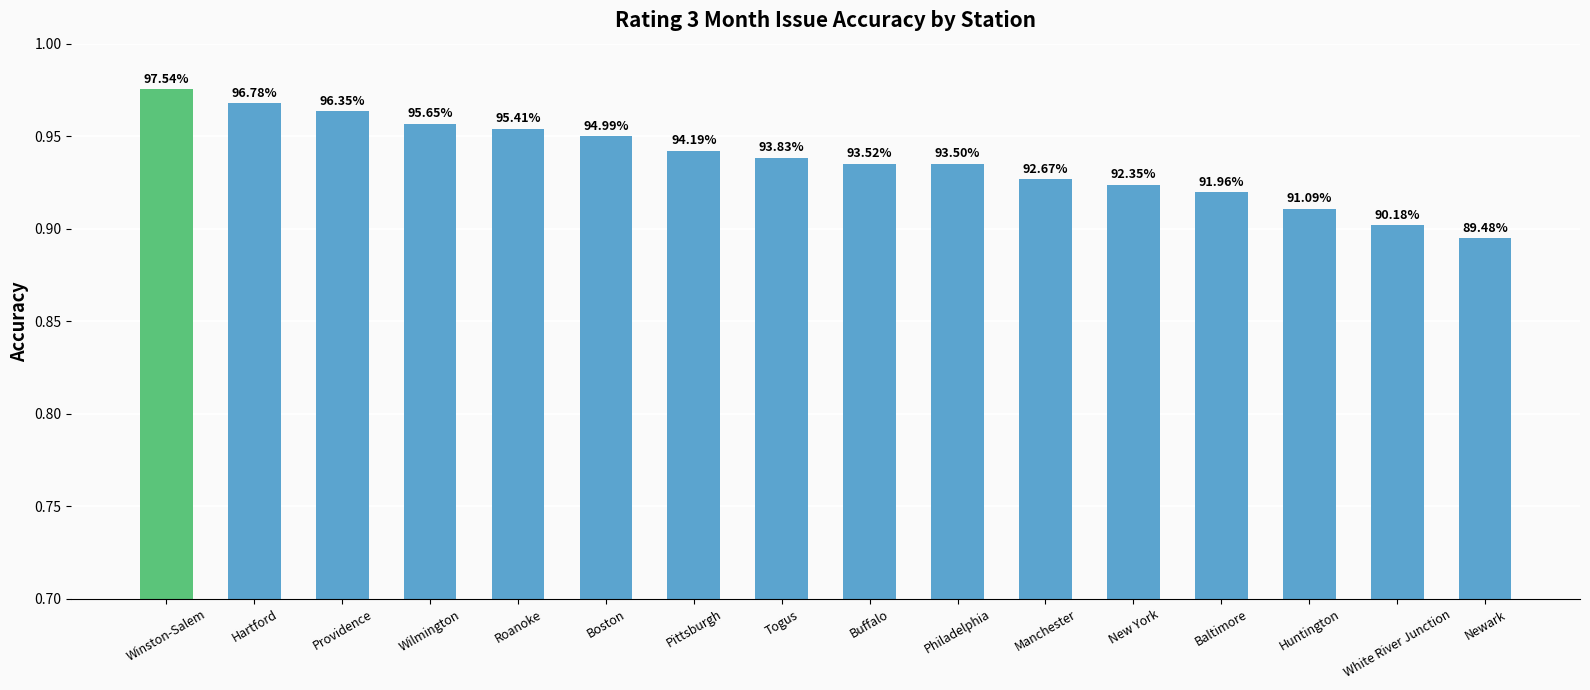

What is the smallest value displayed?

0.9